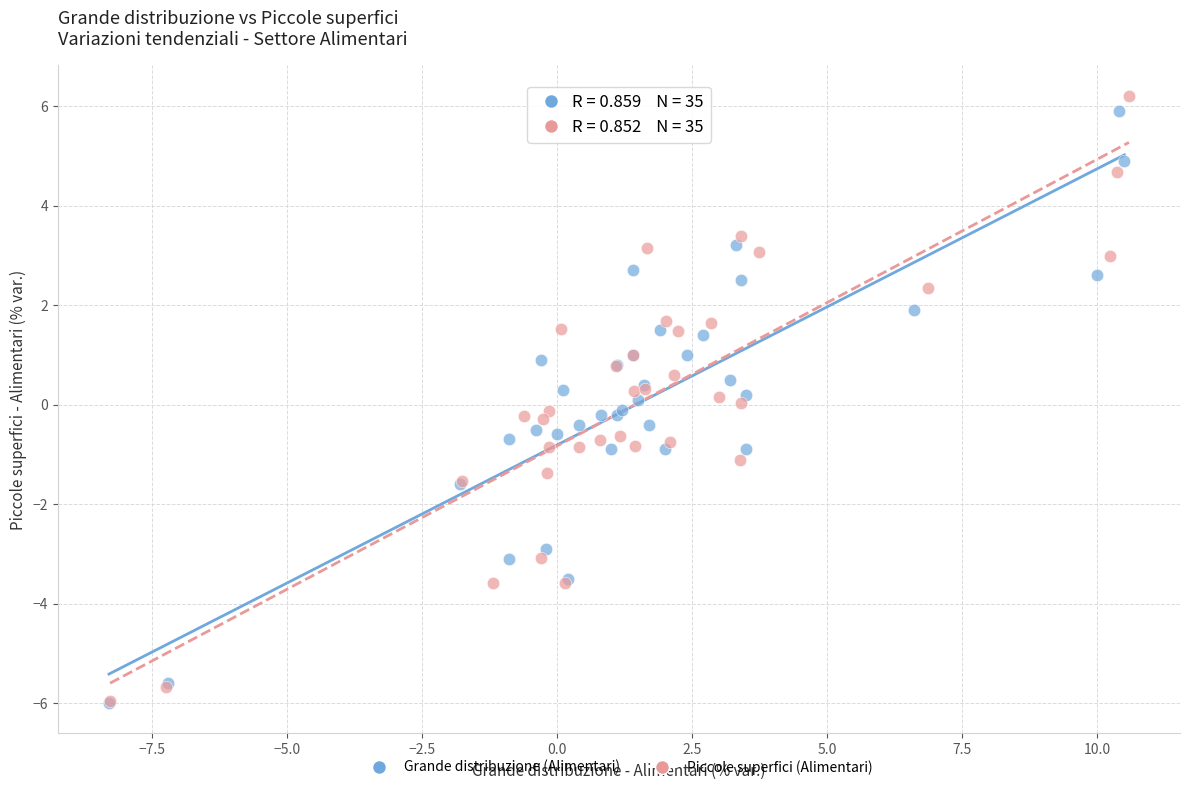

Which series has the widest spread of Y values?

Piccole superfici (Alimentari)